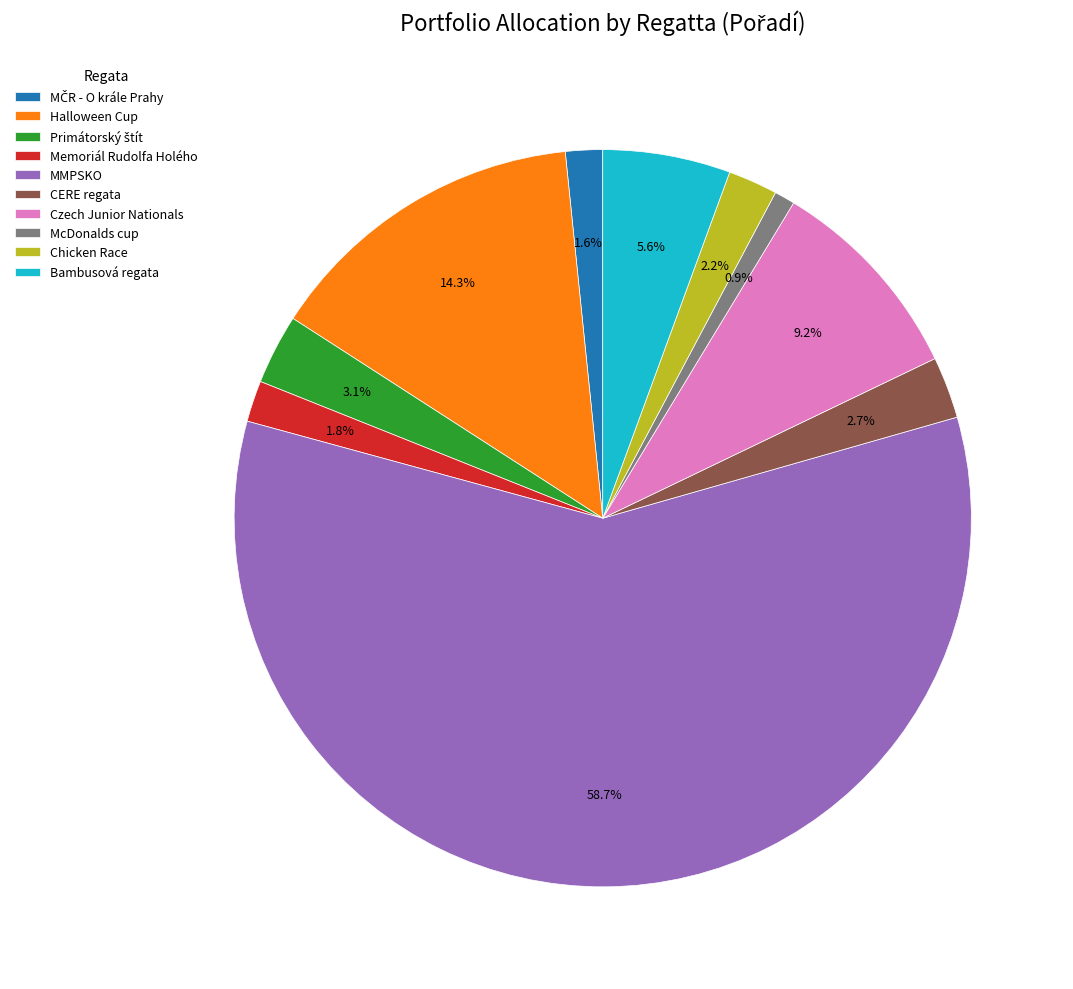

Is there any slice that represents more than half of the pie?

Yes